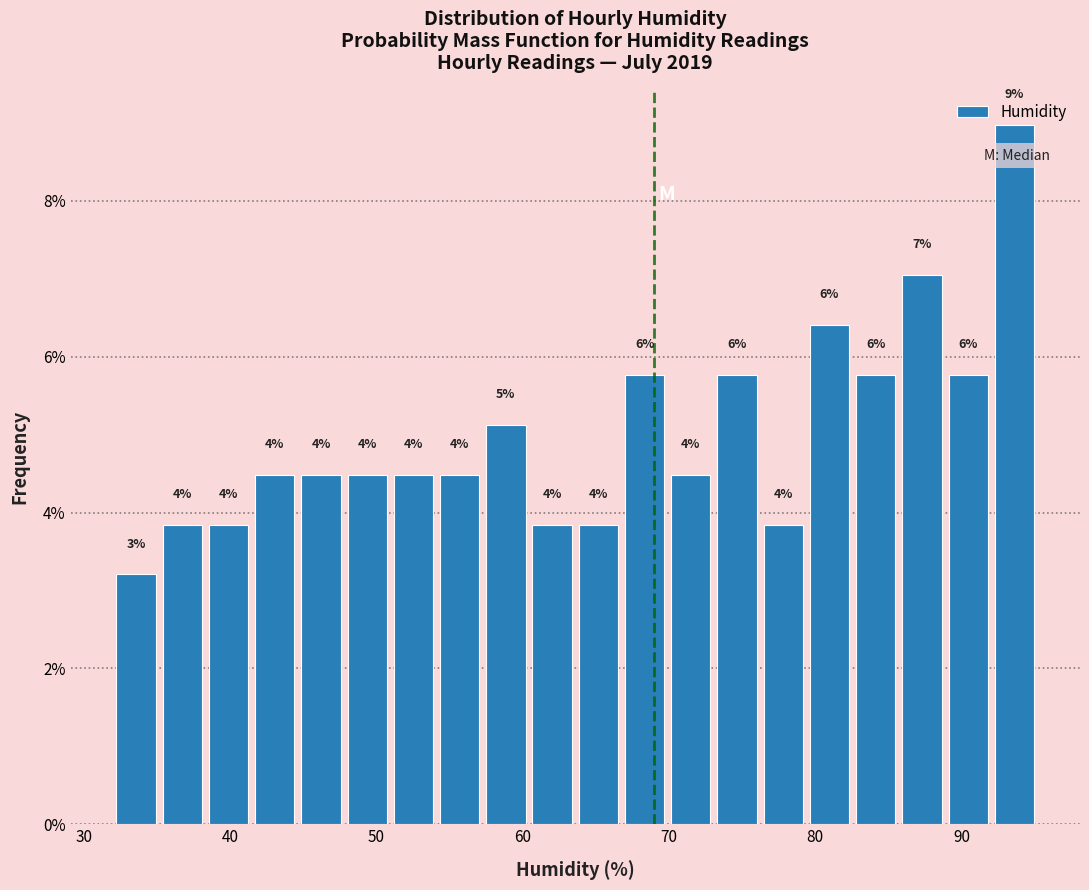

Around what value on the x-axis is the tallest bar? Give the approximate position of its centre, as read against the axis.

94